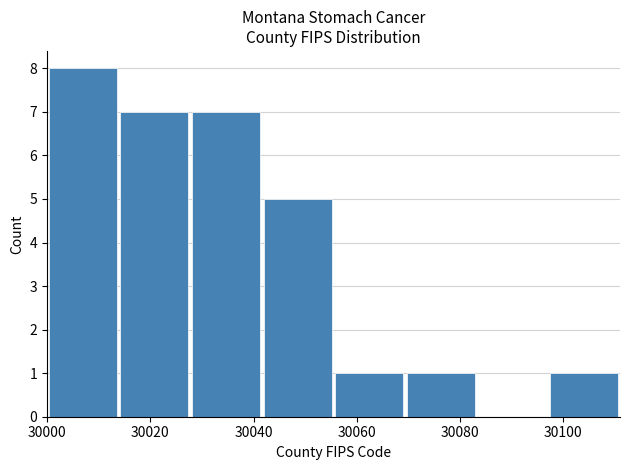

What is the height of the bar covering 30014 to 30028 on the x-axis? Neither the bar edges nor the heights are printed on the chart, so give them approximately, as read against the axes.

7